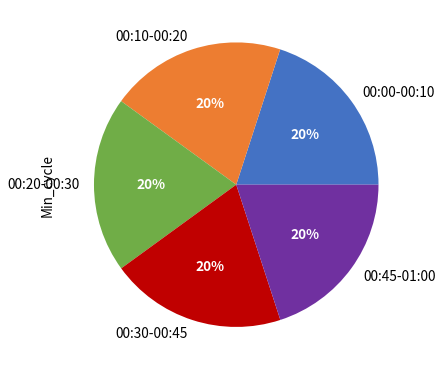

Is it true that 00:00-00:10 is 8% of the pie?

False